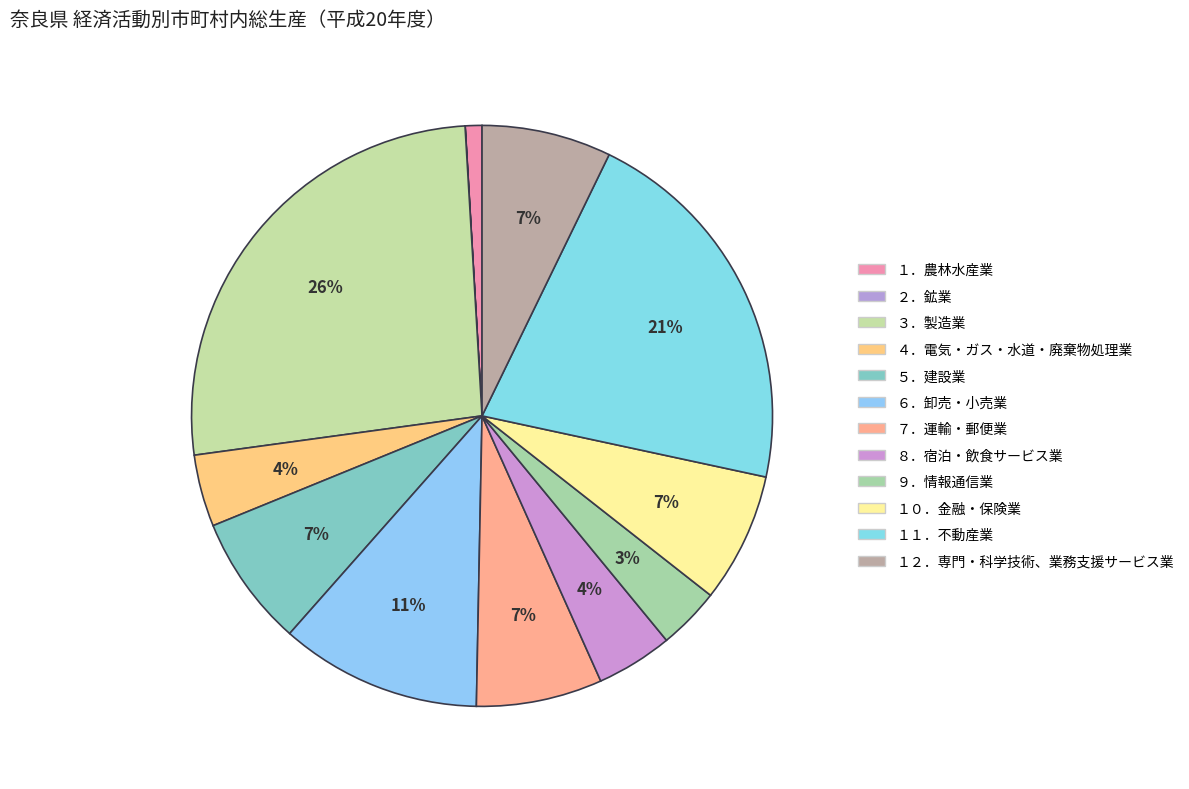

Rank the categories by value from lowest to highest.

２．鉱業, １．農林水産業, ９．情報通信業, ４．電気・ガス・水道・廃棄物処理業, ８．宿泊・飲食サービス業, ７．運輸・郵便業, １２．専門・科学技術、業務支援サービス業, １０．金融・保険業, ５．建設業, ６．卸売・小売業, １１．不動産業, ３．製造業